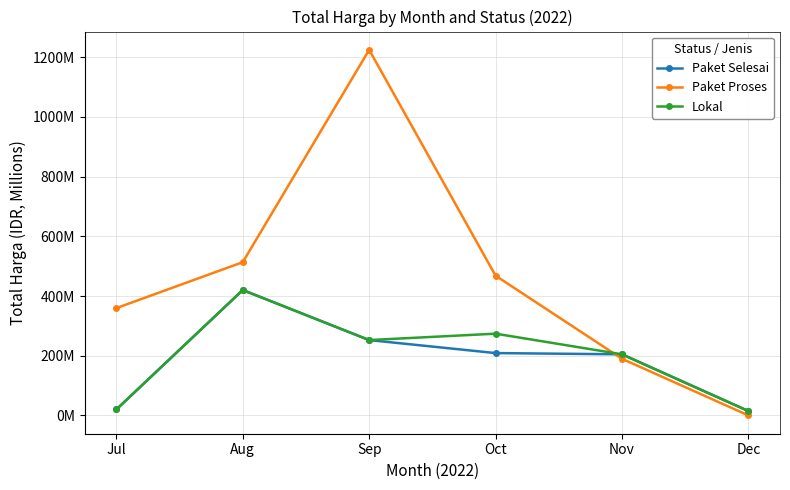

What are all the series names shown in the legend?

Paket Selesai, Paket Proses, Lokal